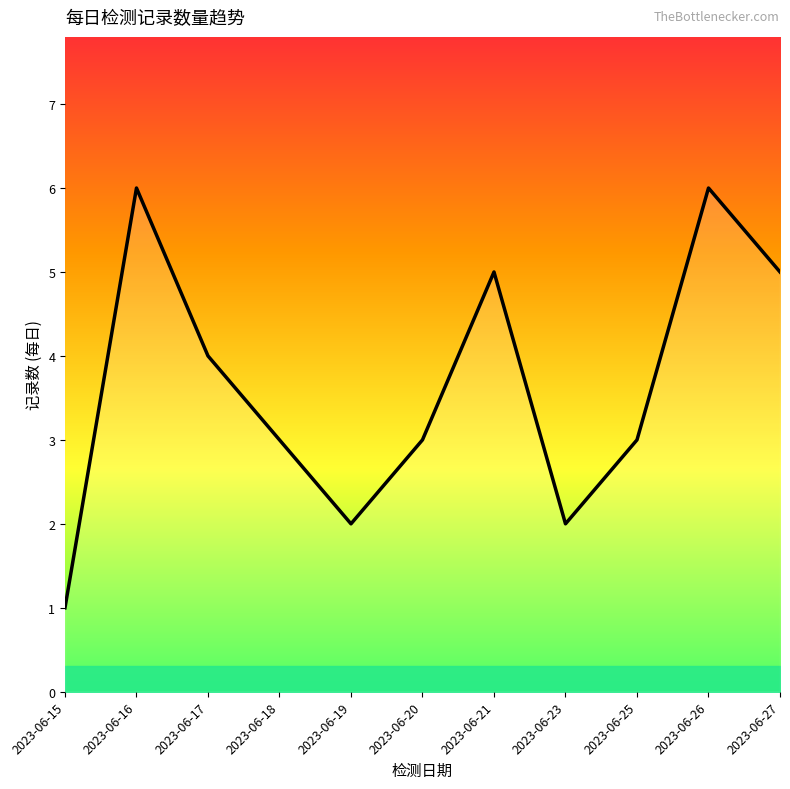

The value at 2023-06-26 is 11. True or false?

False